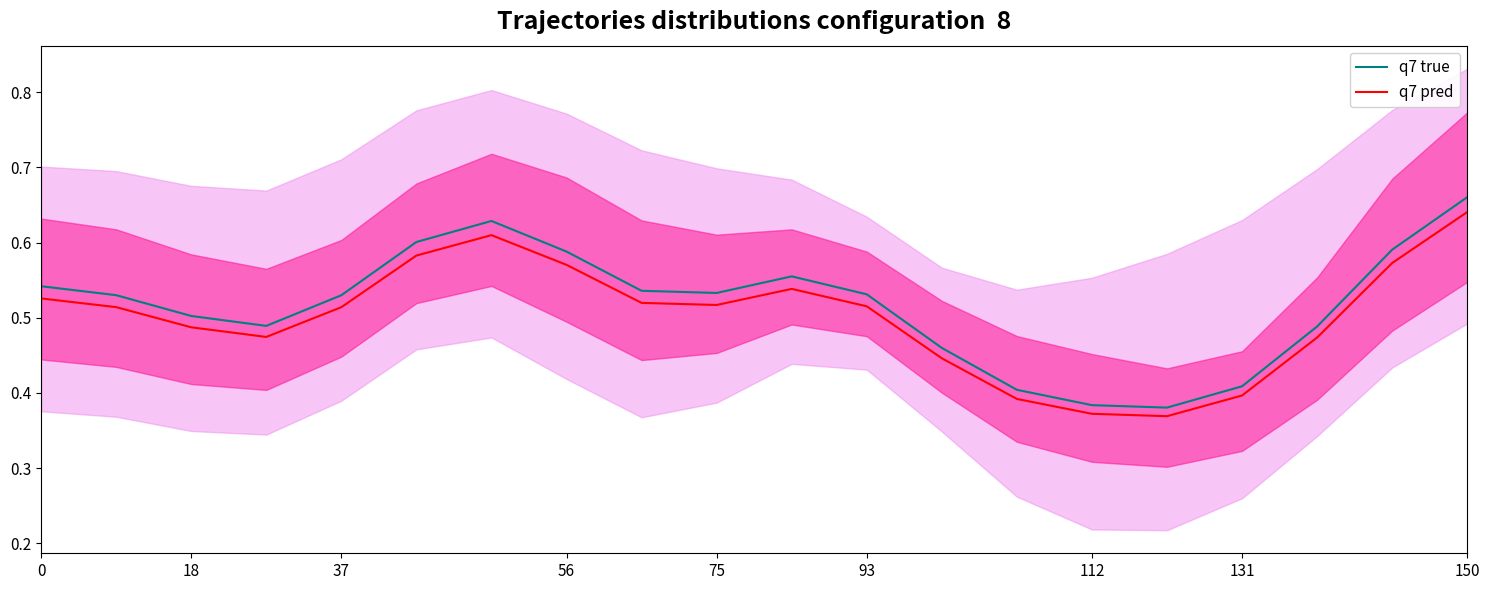

The value of q7 true at 75 is 0.8. True or false?

False